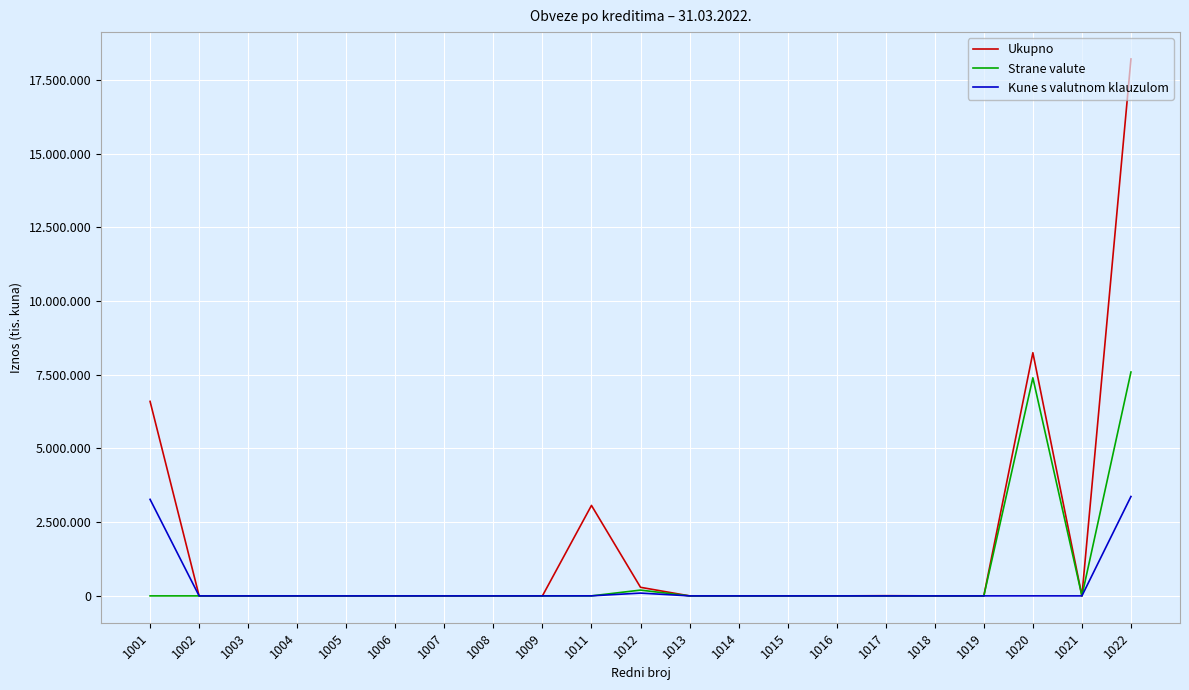

What are all the series names shown in the legend?

Ukupno, Strane valute, Kune s valutnom klauzulom